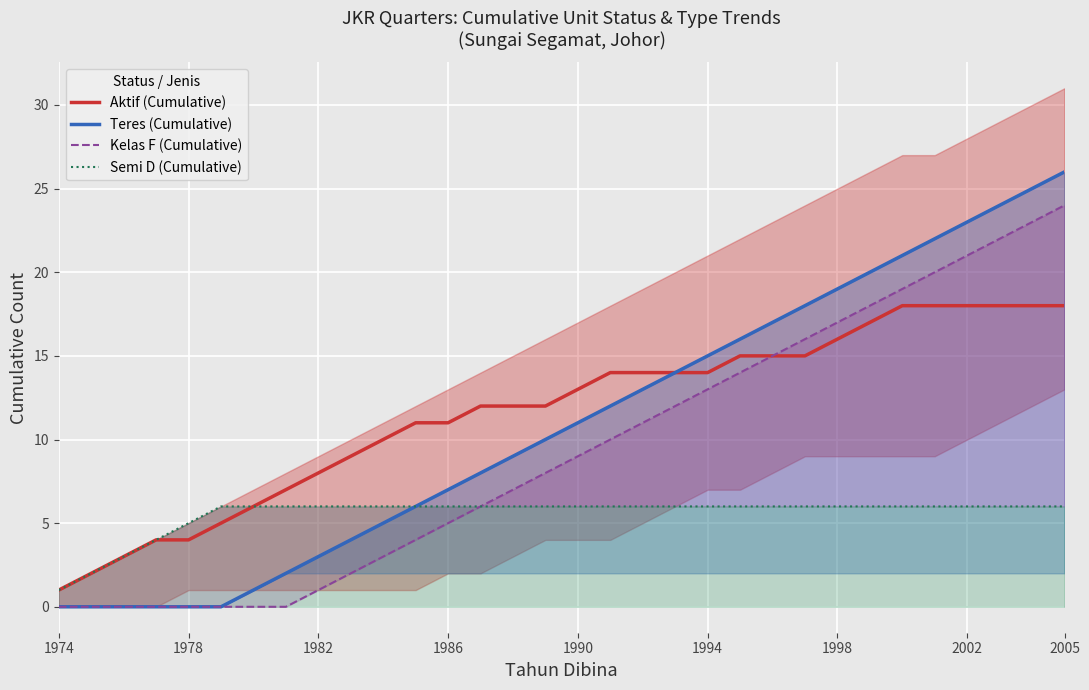

Is it true that Teres (Cumulative) equals 11 at 1990?

True